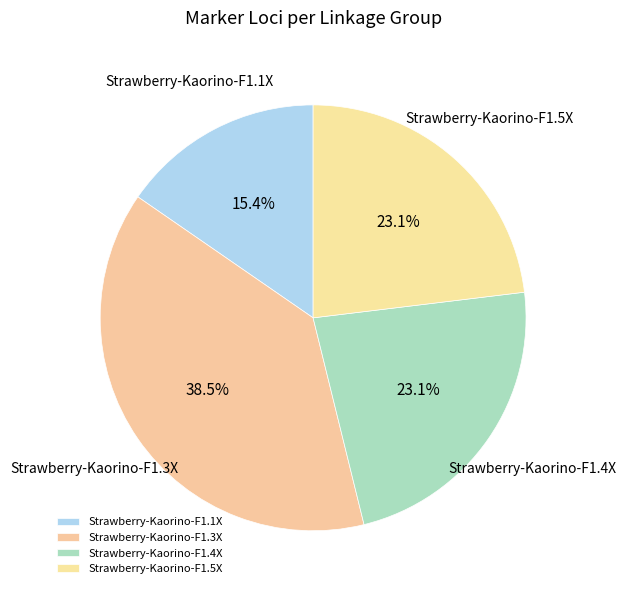

Does any single category account for the majority?

No